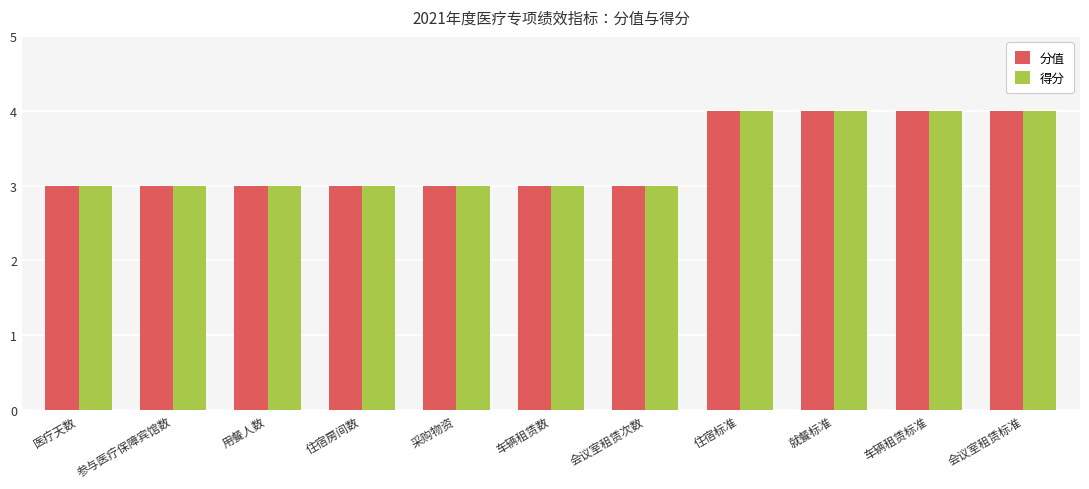

What is the maximum value shown in the chart?

4